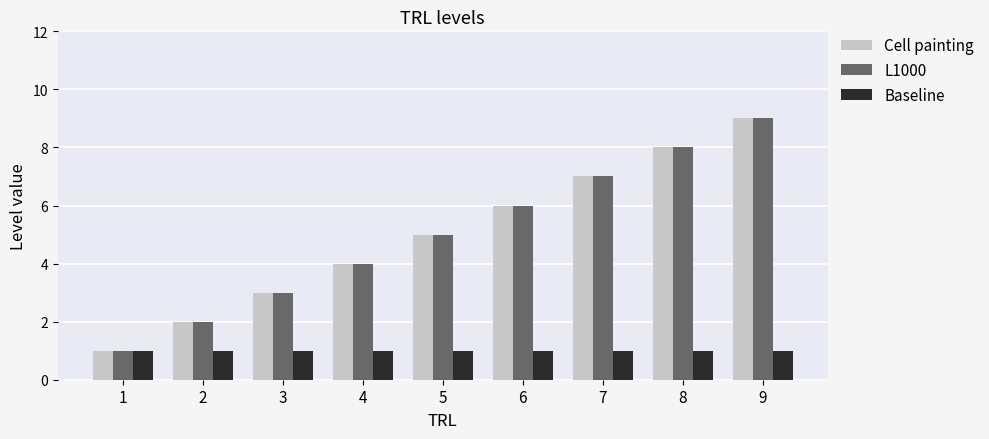

Is it true that L1000 equals 3 at 3?

True